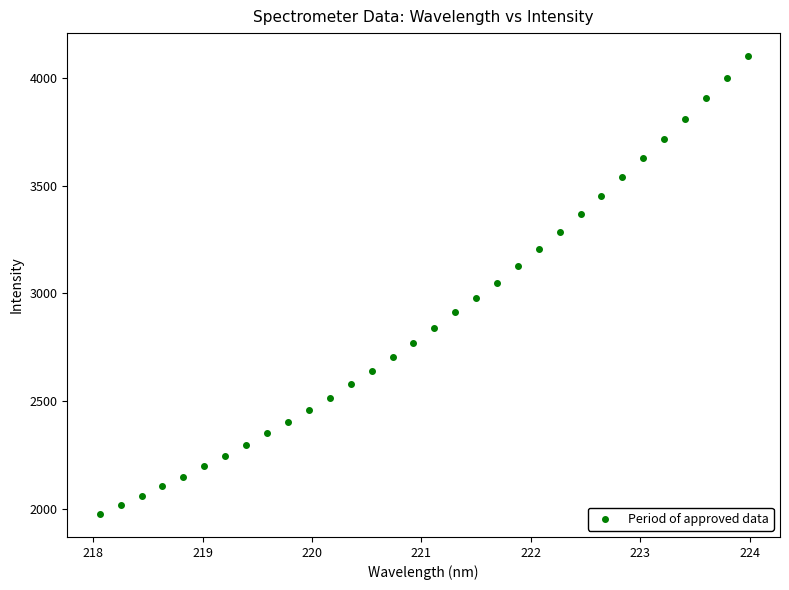

What is the range of X values (max minus min)?

5.9